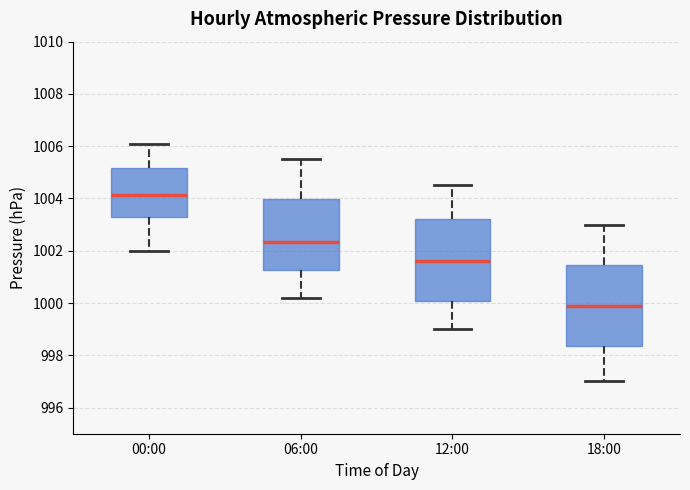

Reading left to right, read every box against the y-axis: the position of its median line, the range the box covers, and the ends of its whiskers. The values are not printed on the chart, so give them approximately, as read against the axis.

00:00: median 1004.2, box 1003.2 to 1005.2, whiskers 1002.0 to 1006.2
06:00: median 1002.4, box 1001.2 to 1004.0, whiskers 1000.2 to 1005.6
12:00: median 1001.6, box 1000.0 to 1003.2, whiskers 999.0 to 1004.6
18:00: median 1000.0, box 998.4 to 1001.4, whiskers 997.0 to 1003.0